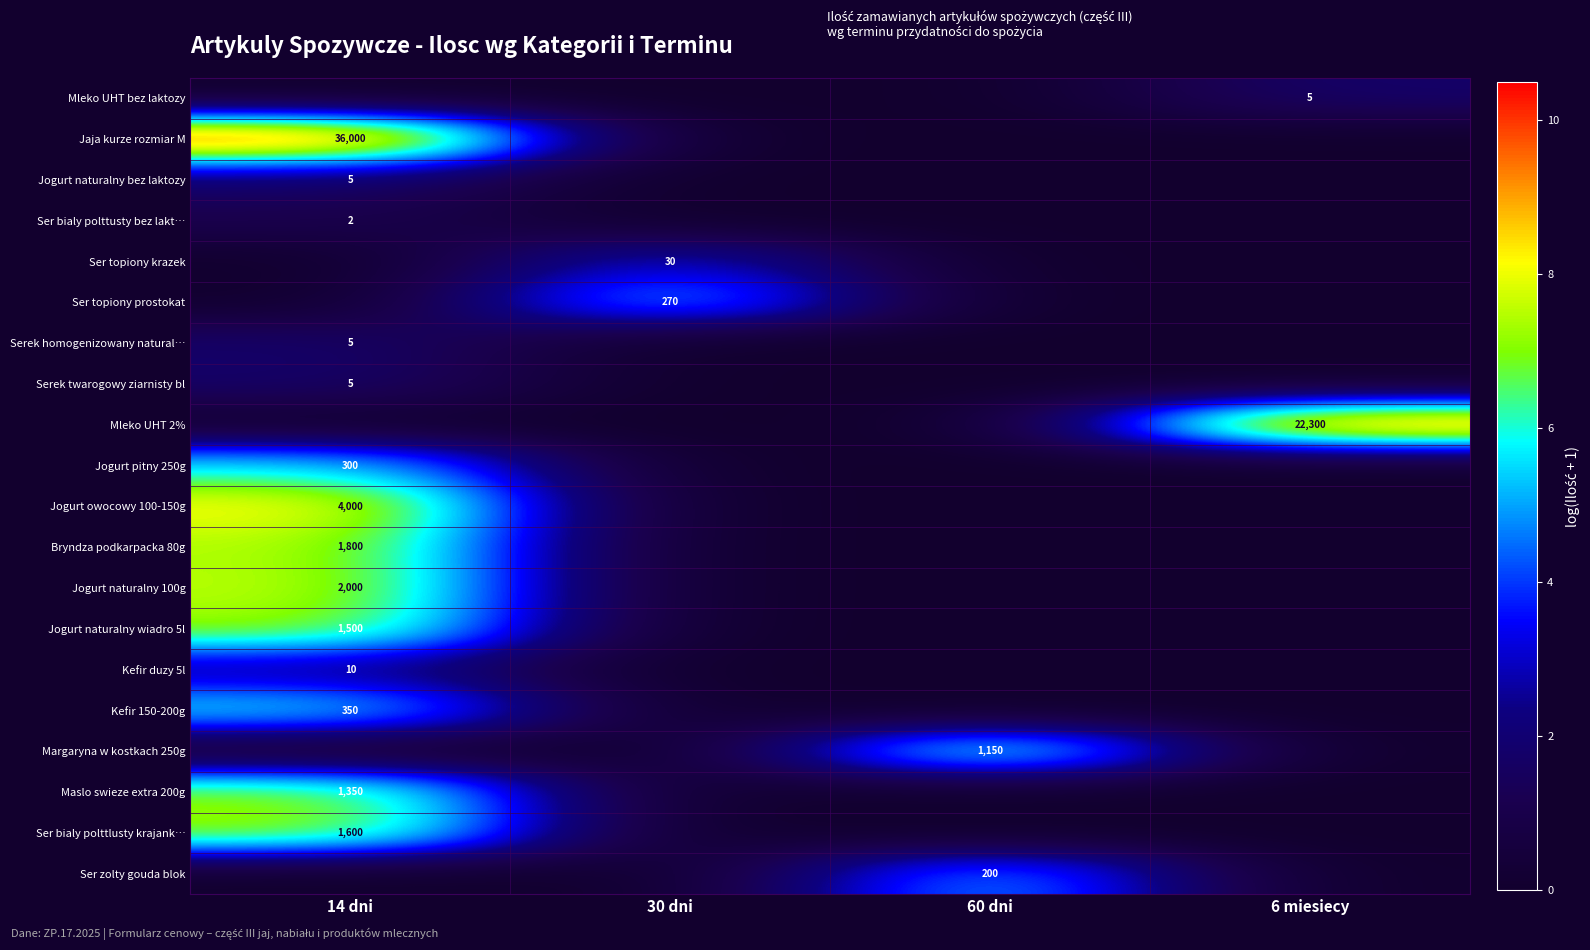

Is it true that Ser bialy polttlusty krajank… equals 1600 at 14 dni?

True